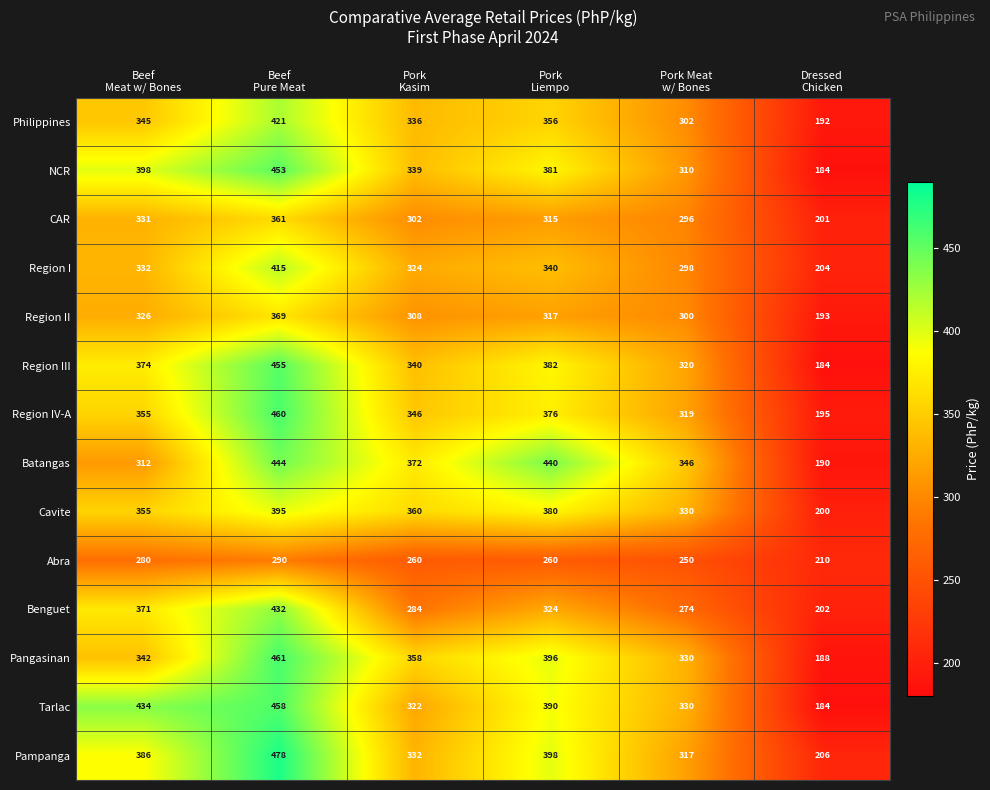

List the series in order of their peak value, highest first.

Pampanga, Pangasinan, Region IV-A, Tarlac, Region III, NCR, Batangas, Benguet, Philippines, Region I, Cavite, Region II, CAR, Abra